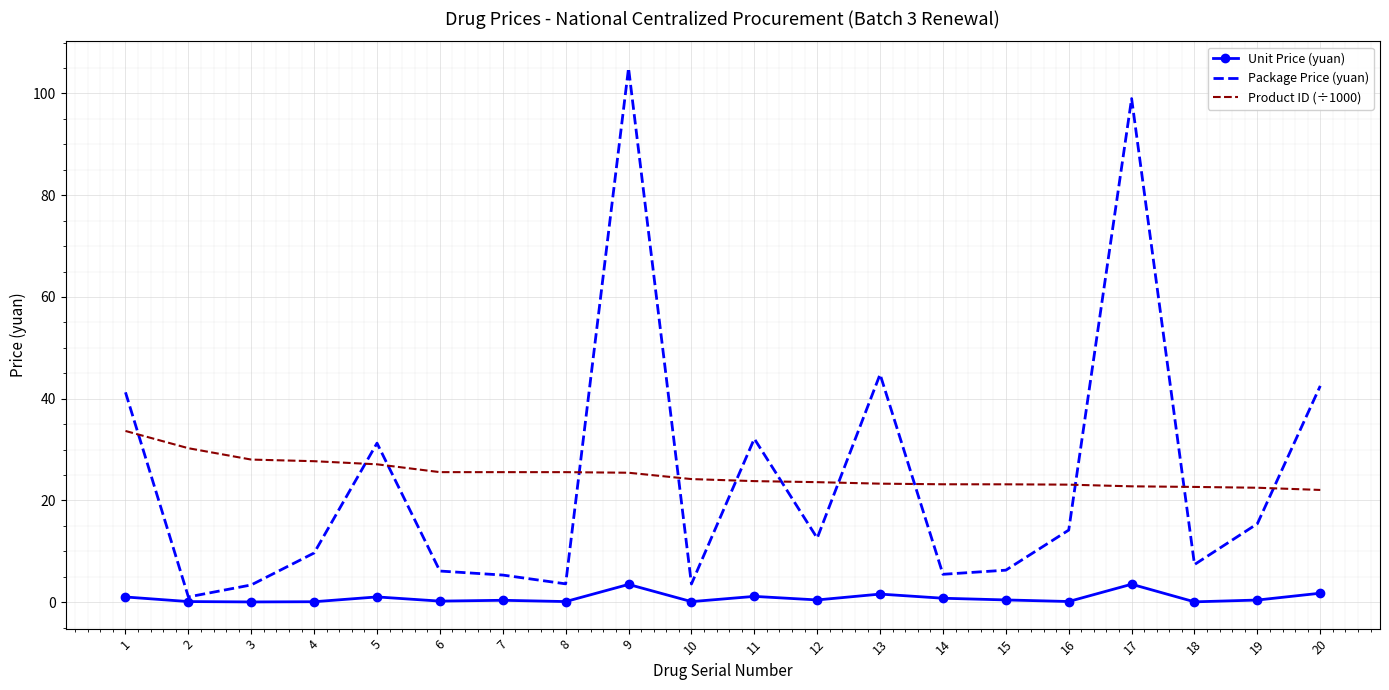

True or false: Product ID (÷1000) and Unit Price (yuan) intersect in this chart.

False